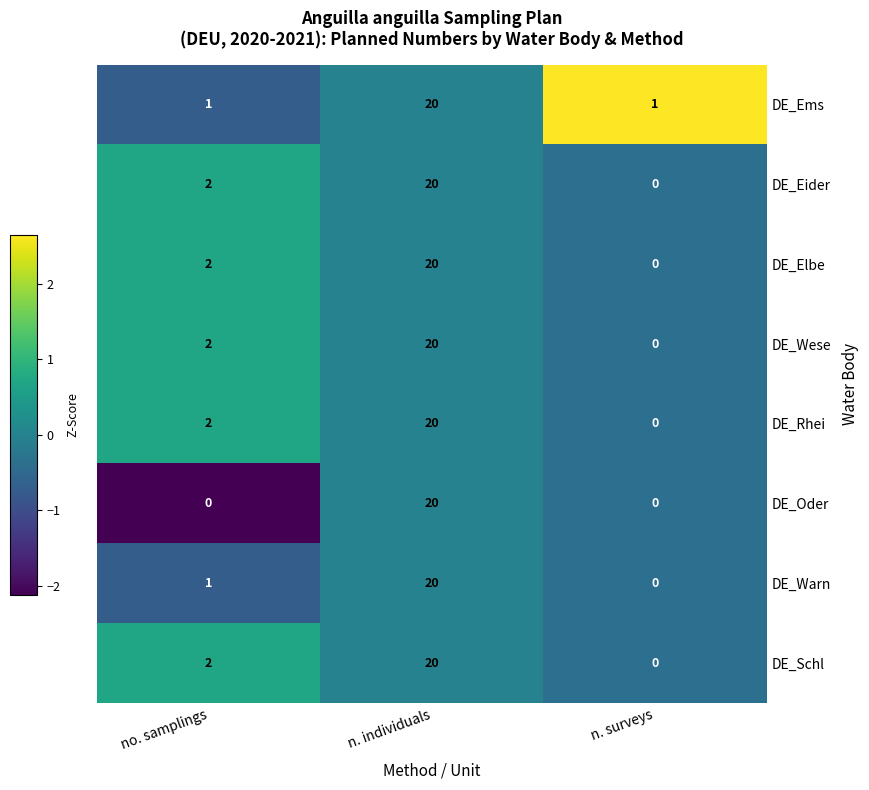

Rank the categories by DE_Wese value from highest to lowest.

n. individuals, no. samplings, n. surveys